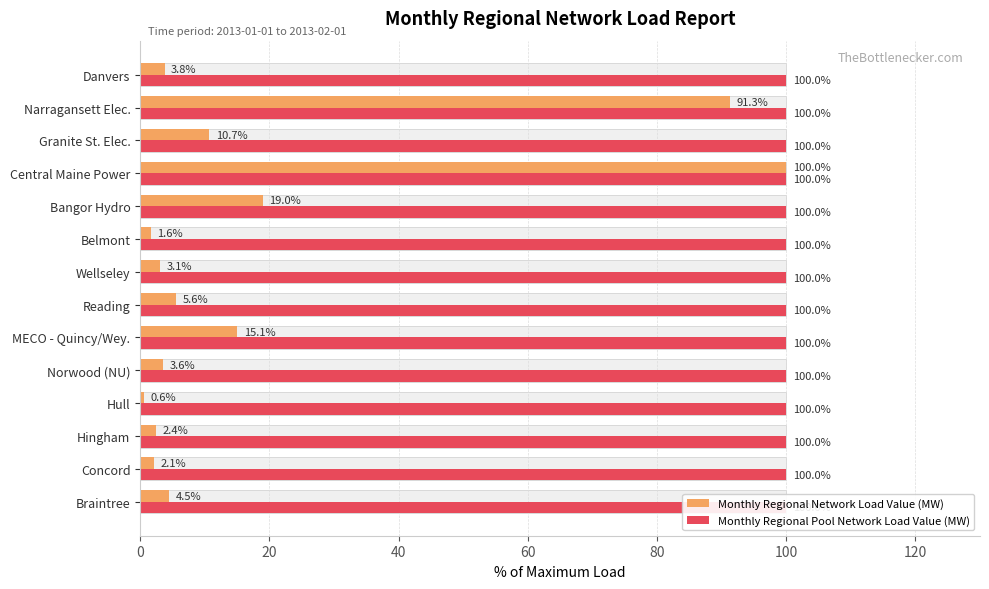

Does the chart contain stacked bars?

No